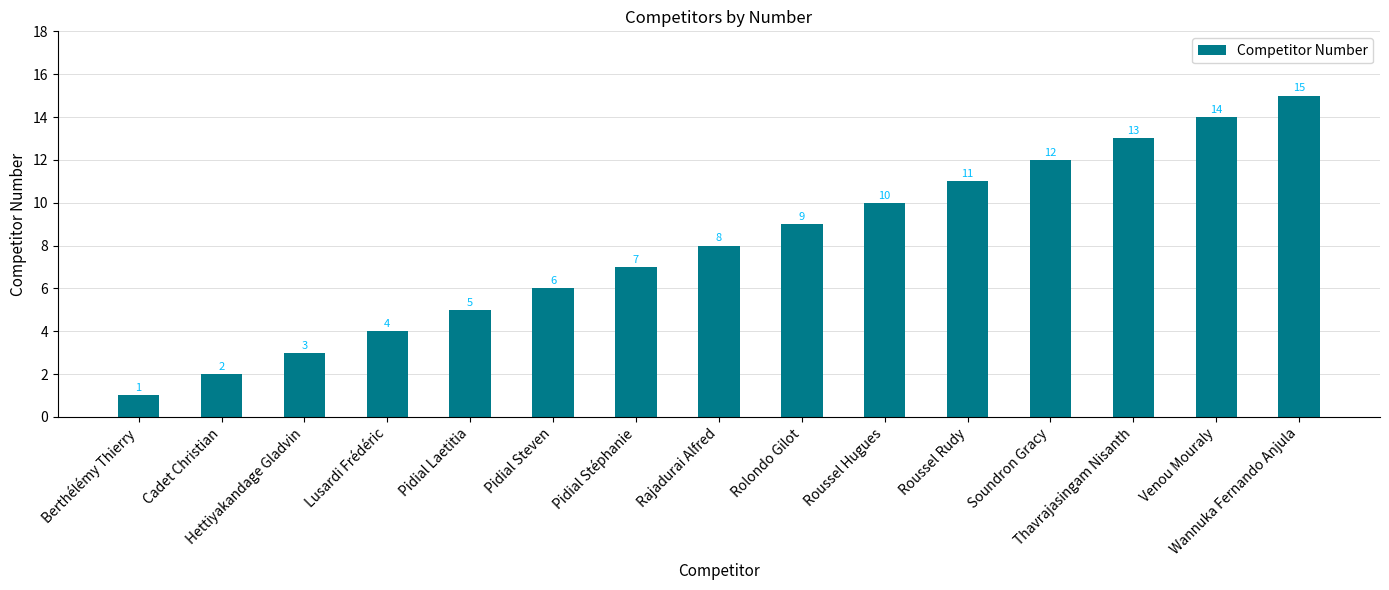

What is the label of the 14th bar from the left?

Venou Mouraly